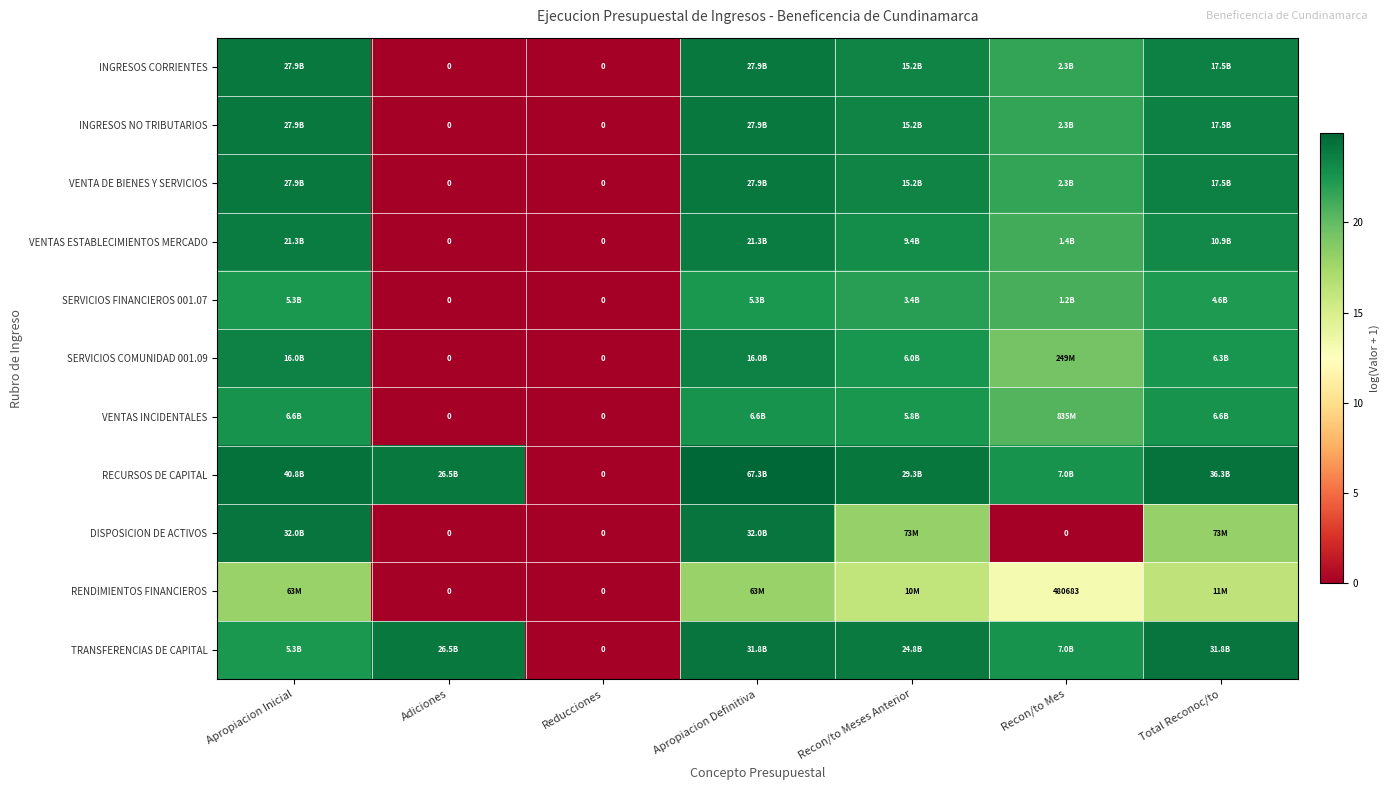

The value of INGRESOS CORRIENTES at Total Reconoc/to is 23.6. True or false?

True